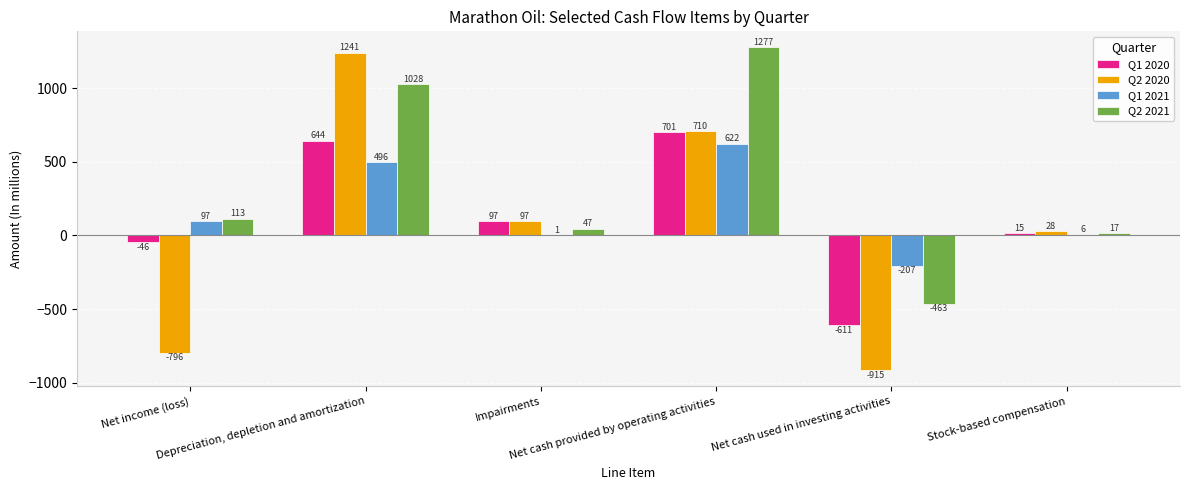

What is the sum of all Q1 2020 values?

800